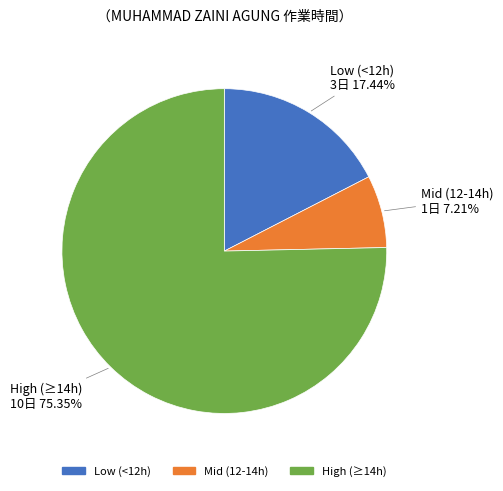

Rank the categories by value from lowest to highest.

Mid (12-14h), Low (<12h), High (≥14h)